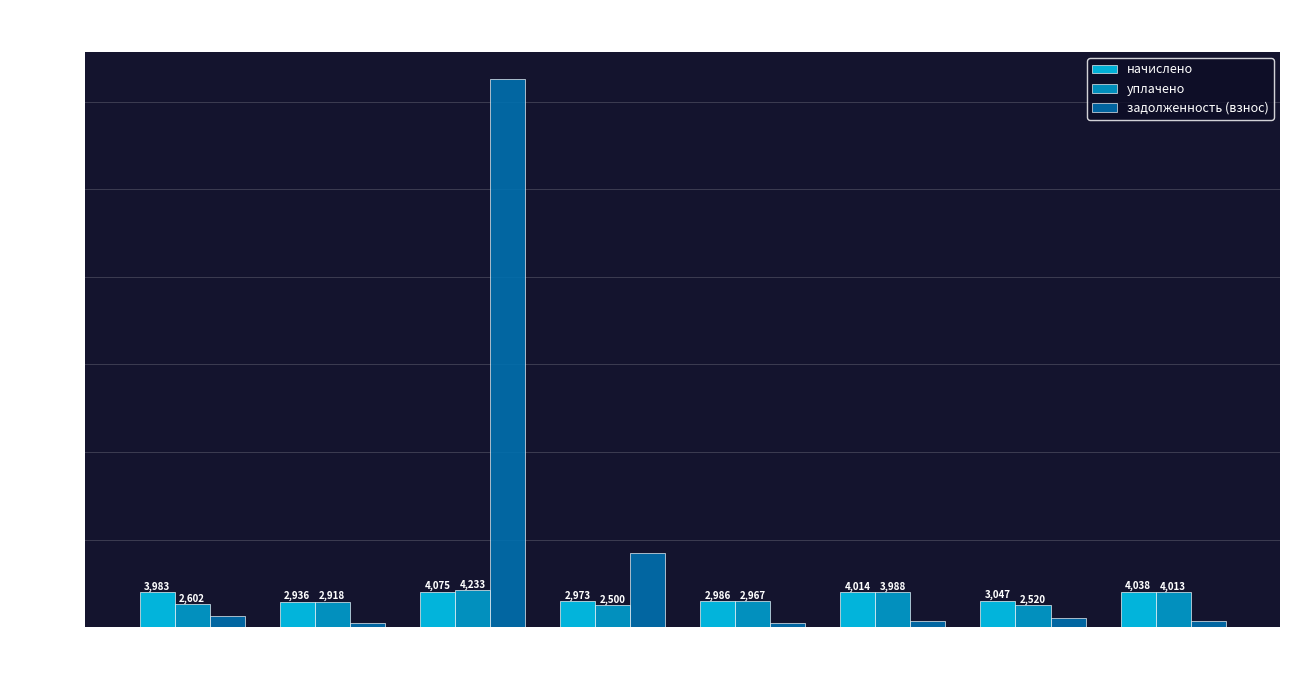

Which series has the widest spread of values?

задолженность (взнос)